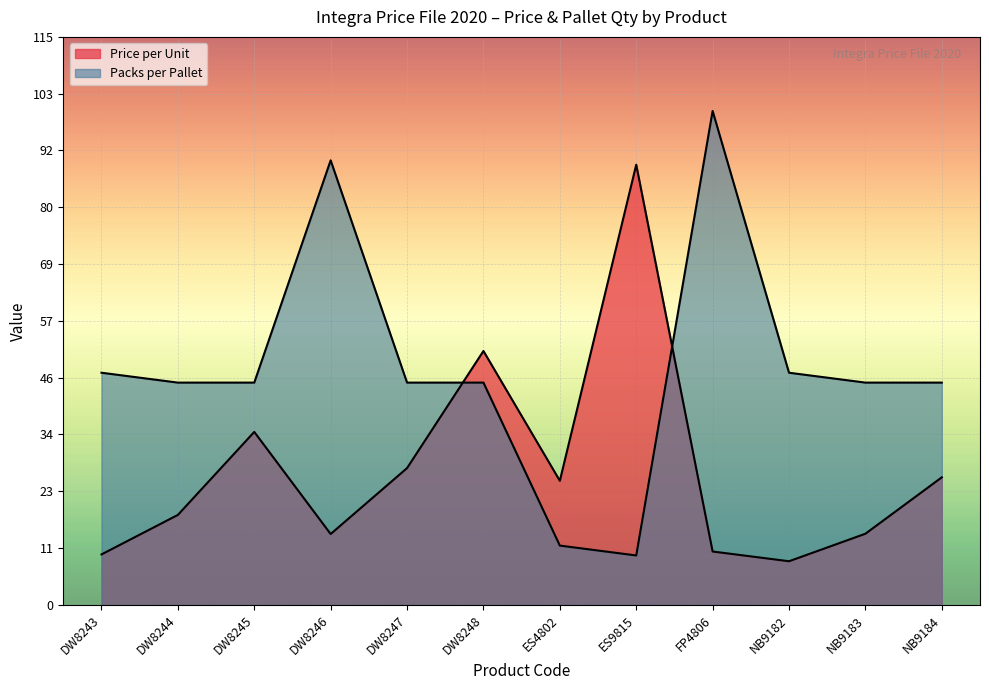

Is it true that Price per Unit equals 10.8 at FP4806?

True